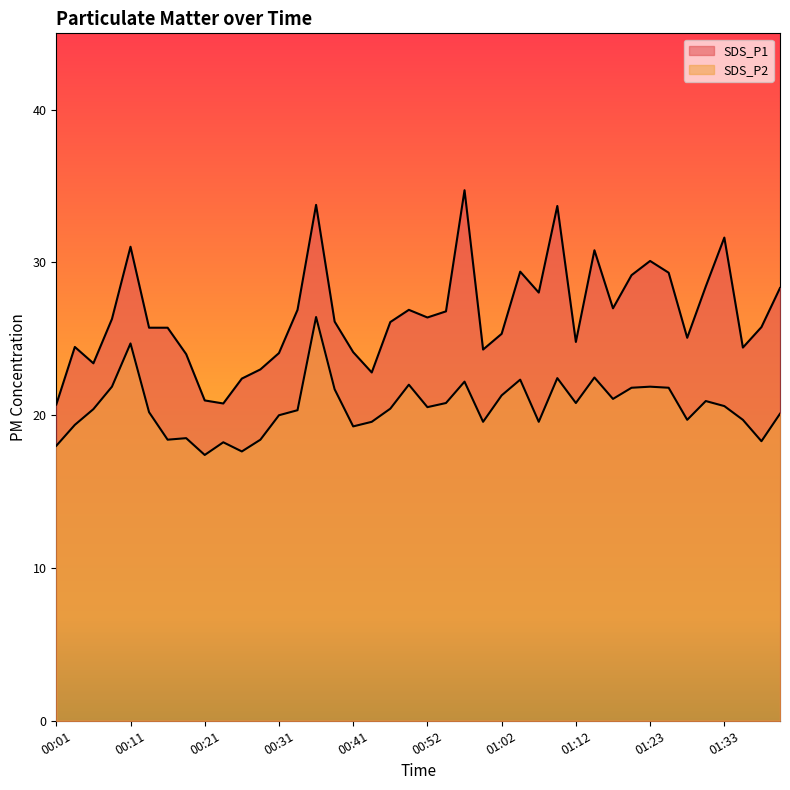

Reading left to right, list all the values displayed in this chart.

SDS_P1: 20.7	24.5	23.4	26.3	31.0	25.7	25.7	24.0	21.0	20.8	22.4	23.0	24.1	26.9	33.8	26.1	24.1	22.8	26.1	26.9	26.4	26.8	34.7	24.3	25.3	29.4	28.0	33.7	24.8	30.8	27.0	29.2	30.1	29.3	25.1	28.4	31.6	24.4	25.8	28.3
SDS_P2: 18.0	19.4	20.4	21.9	24.7	20.2	18.4	18.5	17.4	18.2	17.6	18.4	20.0	20.3	26.4	21.7	19.3	19.6	20.4	22.0	20.5	20.8	22.2	19.6	21.3	22.3	19.6	22.4	20.8	22.5	21.1	21.8	21.9	21.8	19.7	20.9	20.6	19.7	18.3	20.1